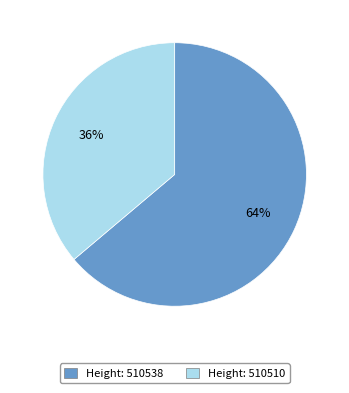

What is the ratio of the value at Height: 510538 to the value at Height: 510510?

1.8